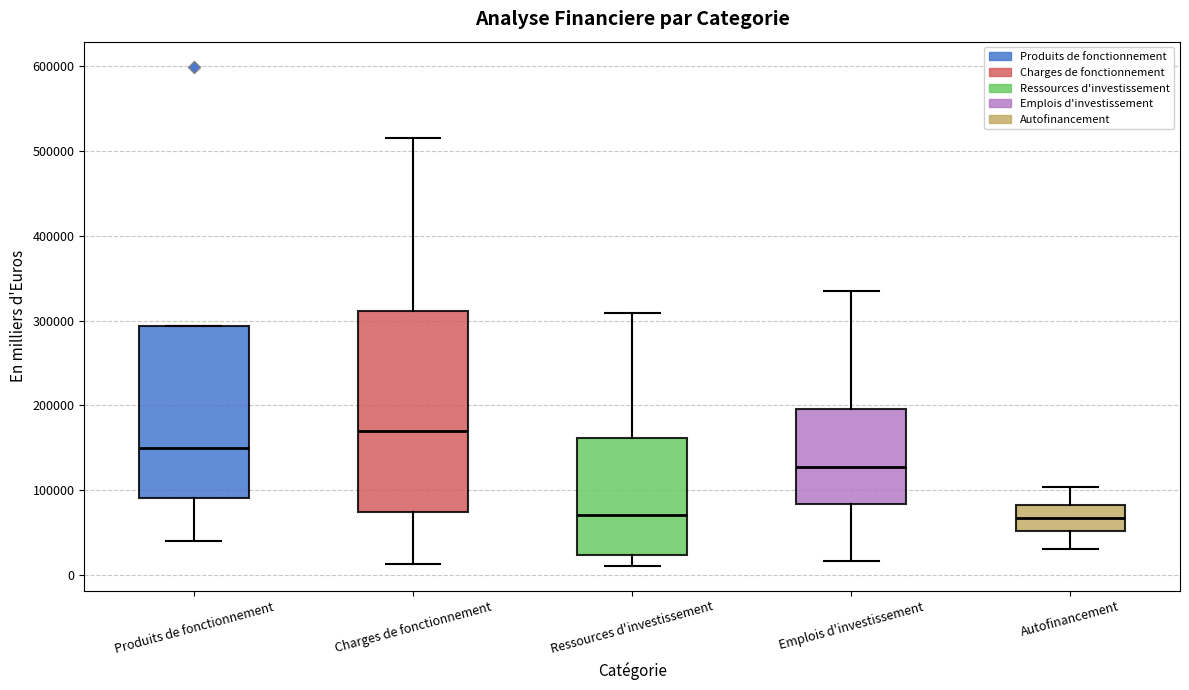

Comparing the boxes themselves (not the whiskers), which one is the tallest?

Charges de fonctionnement